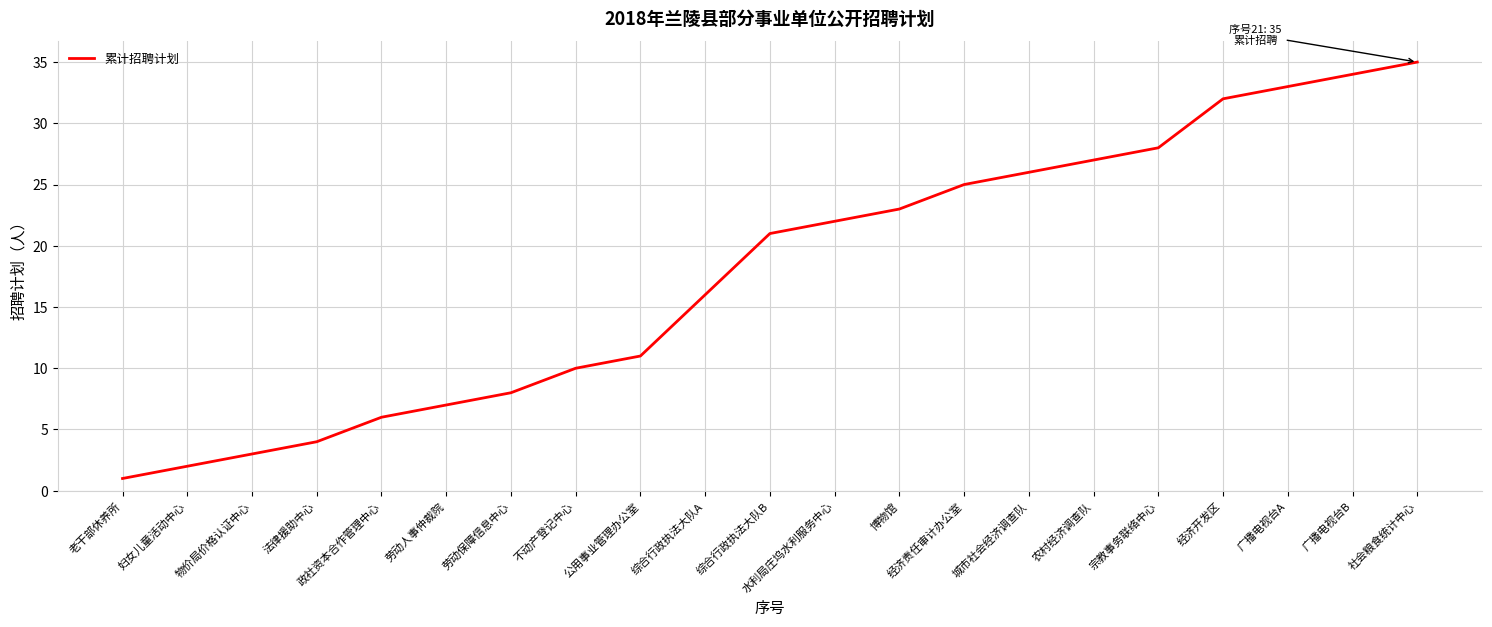

True or false: the data shows 14 at 广播电视台B.

False